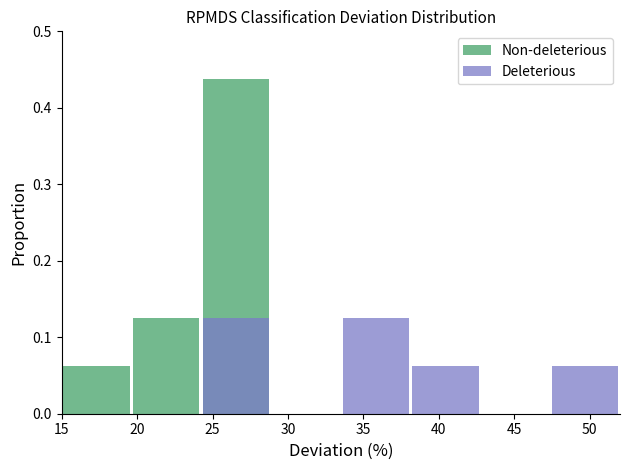

How many positive values does the Non-deleterious series have?

3